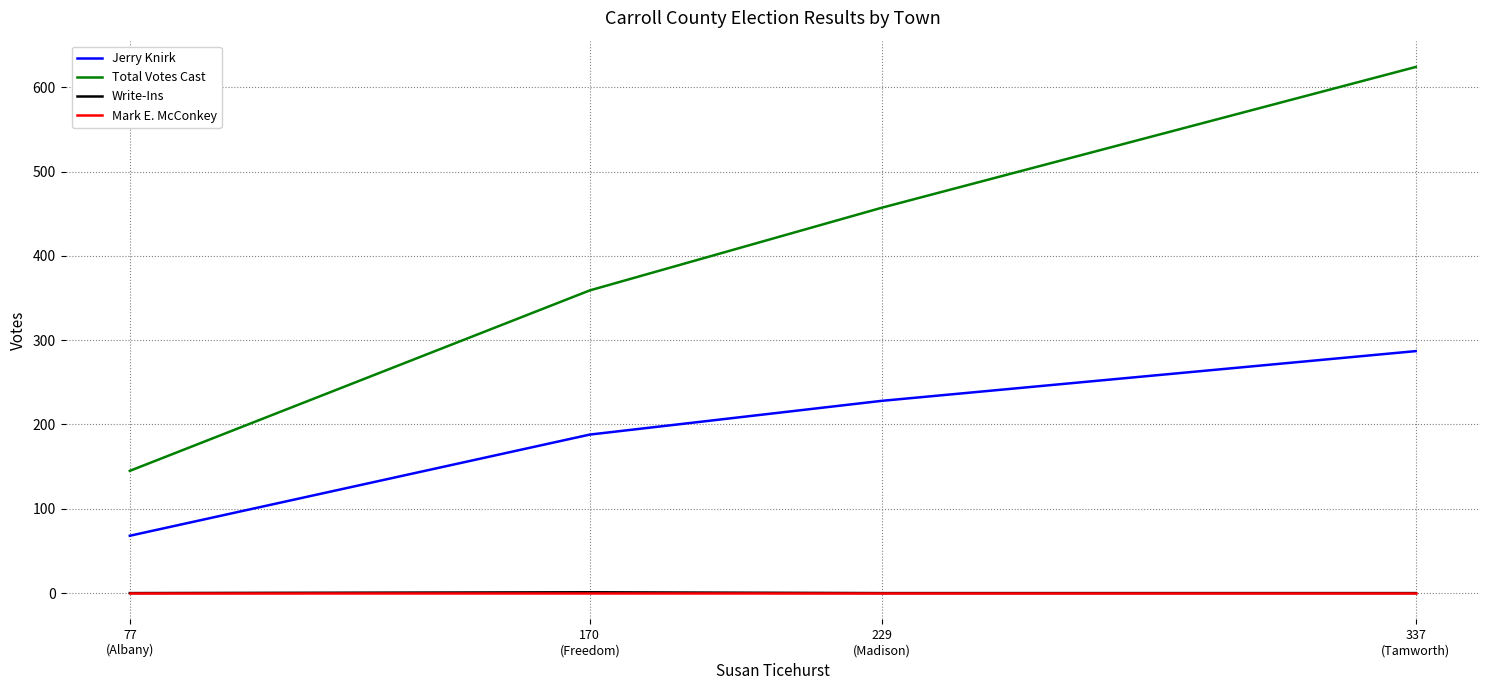

What are all the series names shown in the legend?

Jerry Knirk, Total Votes Cast, Write-Ins, Mark E. McConkey